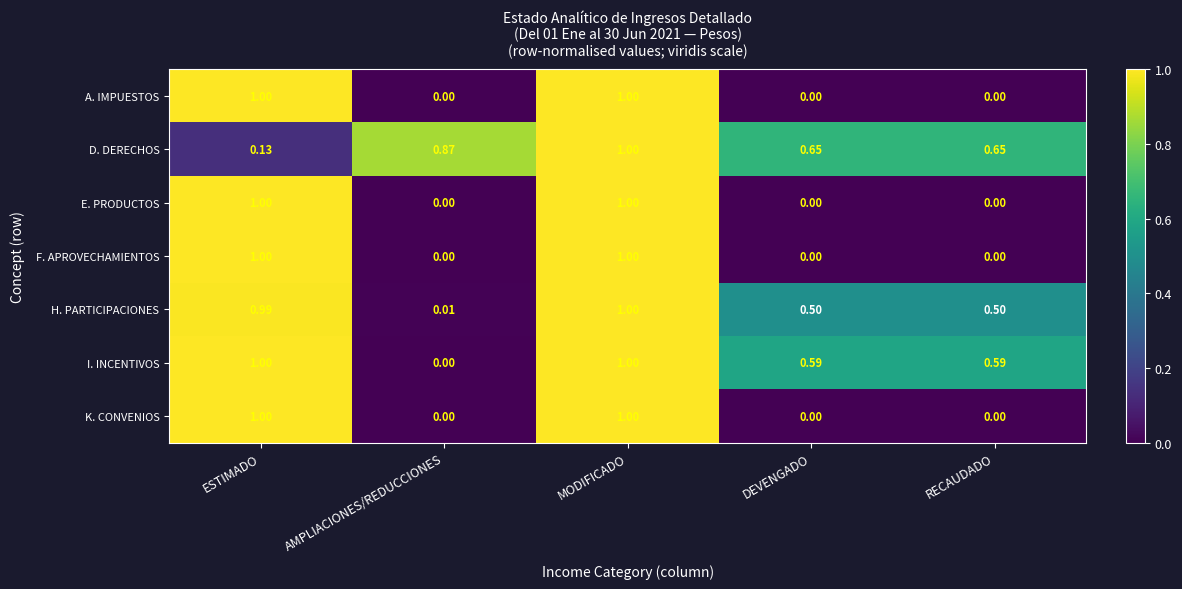

Where is H. PARTICIPACIONES nearest to the value 0?

AMPLIACIONES/REDUCCIONES